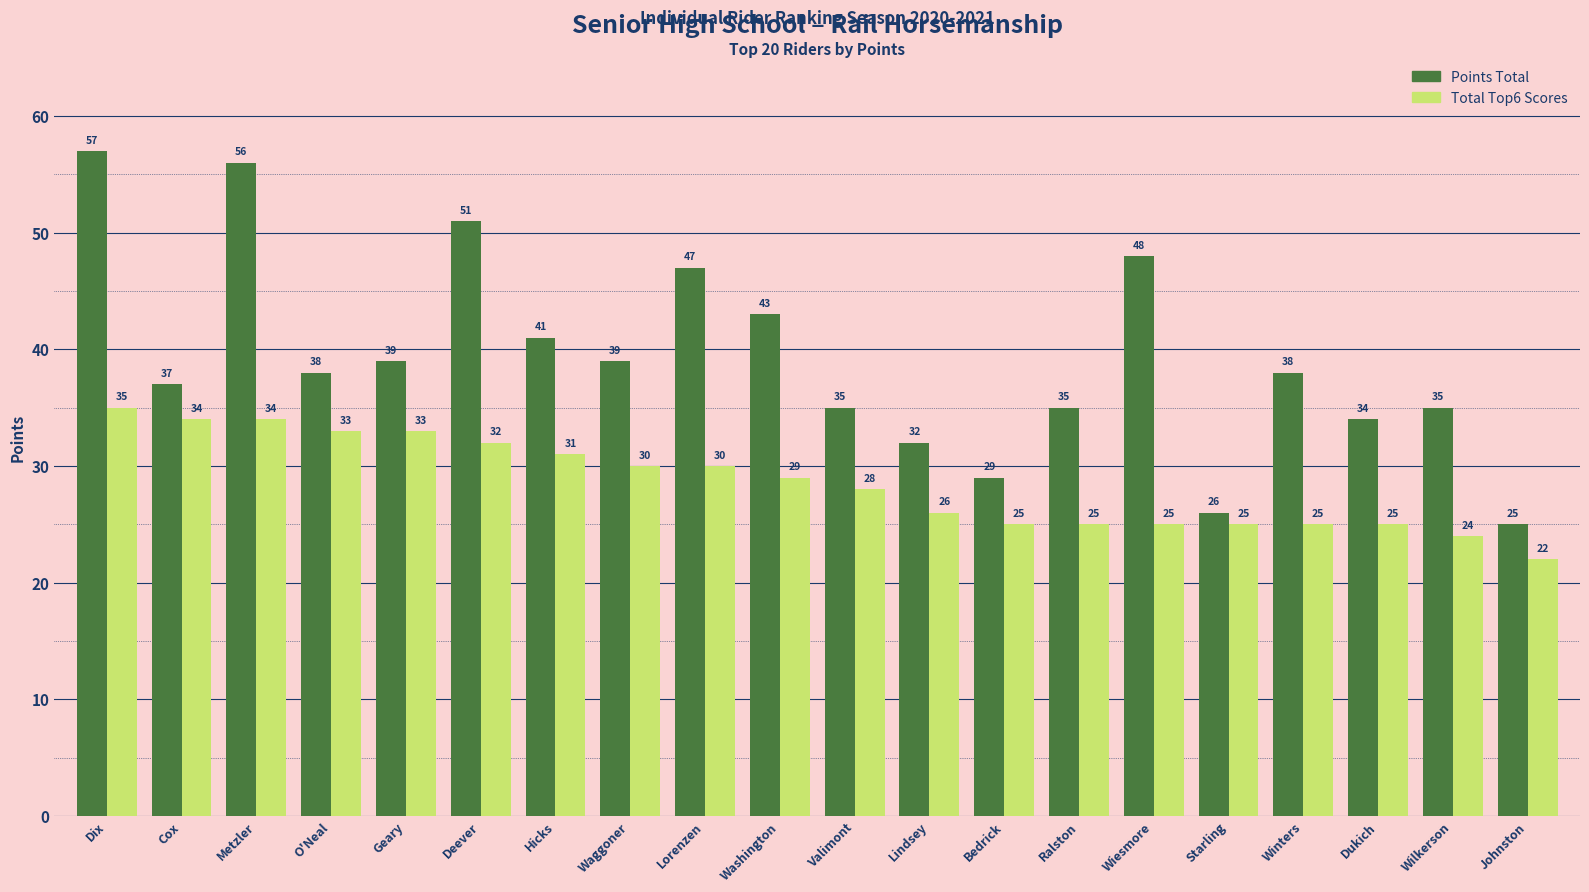

What is the average value of the Points Total series?

39